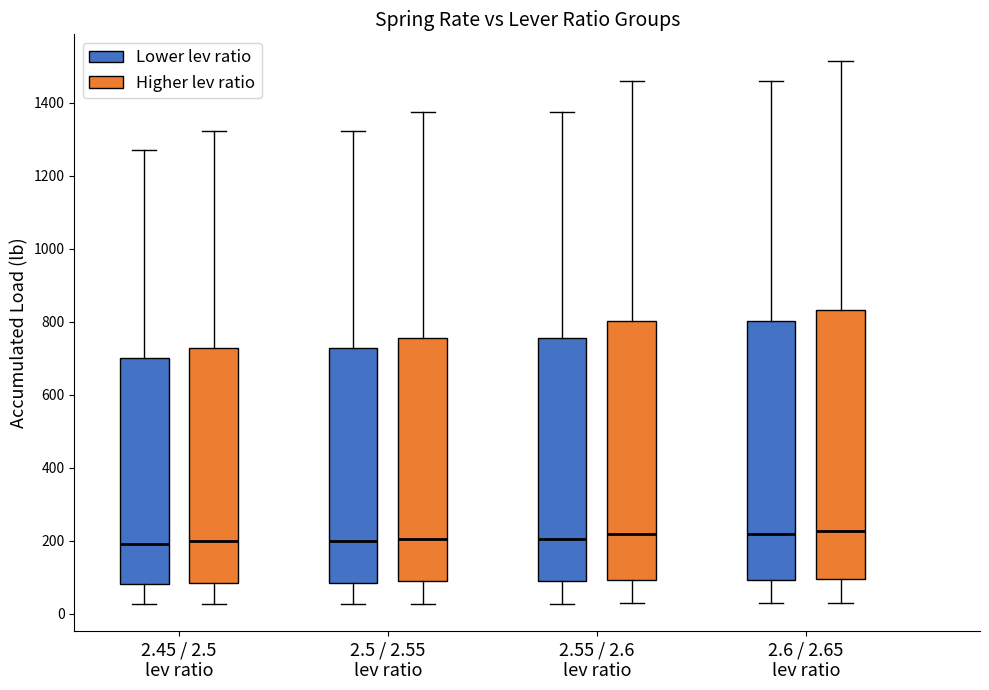

Reading left to right, transcribe this box plot: for each box, give where its median line is, the range the box spans, and where its two whiskers end, as read against the y-axis. The values are not printed on the chart, so give them approximately, as read against the axis.

2.45 / 2.5 lev ratio (Lower lev ratio): median 200, box 80 to 700, whiskers 20 to 1280
2.45 / 2.5 lev ratio (Higher lev ratio): median 200, box 80 to 720, whiskers 20 to 1320
2.5 / 2.55 lev ratio (Lower lev ratio): median 200, box 80 to 720, whiskers 20 to 1320
2.5 / 2.55 lev ratio (Higher lev ratio): median 200, box 80 to 760, whiskers 20 to 1380
2.55 / 2.6 lev ratio (Lower lev ratio): median 200, box 80 to 760, whiskers 20 to 1380
2.55 / 2.6 lev ratio (Higher lev ratio): median 220, box 100 to 800, whiskers 20 to 1460
2.6 / 2.65 lev ratio (Lower lev ratio): median 220, box 100 to 800, whiskers 20 to 1460
2.6 / 2.65 lev ratio (Higher lev ratio): median 220, box 100 to 840, whiskers 40 to 1520